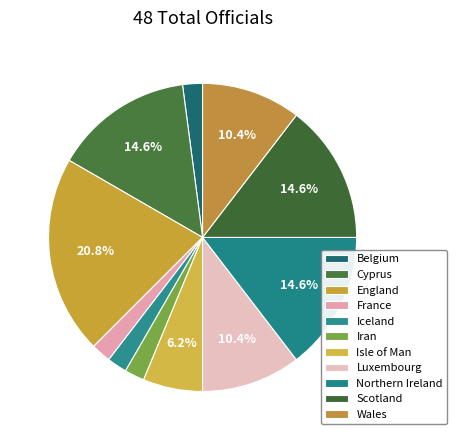

To the nearest percent, what is the combined percentage of Belgium and England?

23%